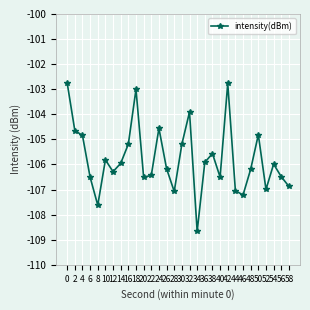

What is the average value?

-105.8